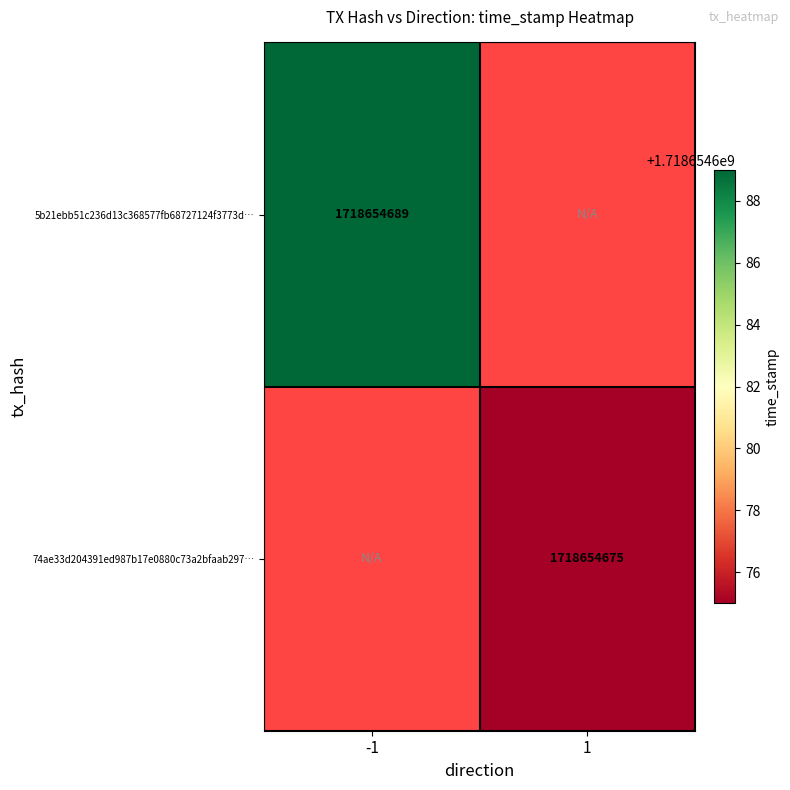

Read the 5b21ebb51c236d13c368577fb68727124f3773d value at direction.

-1